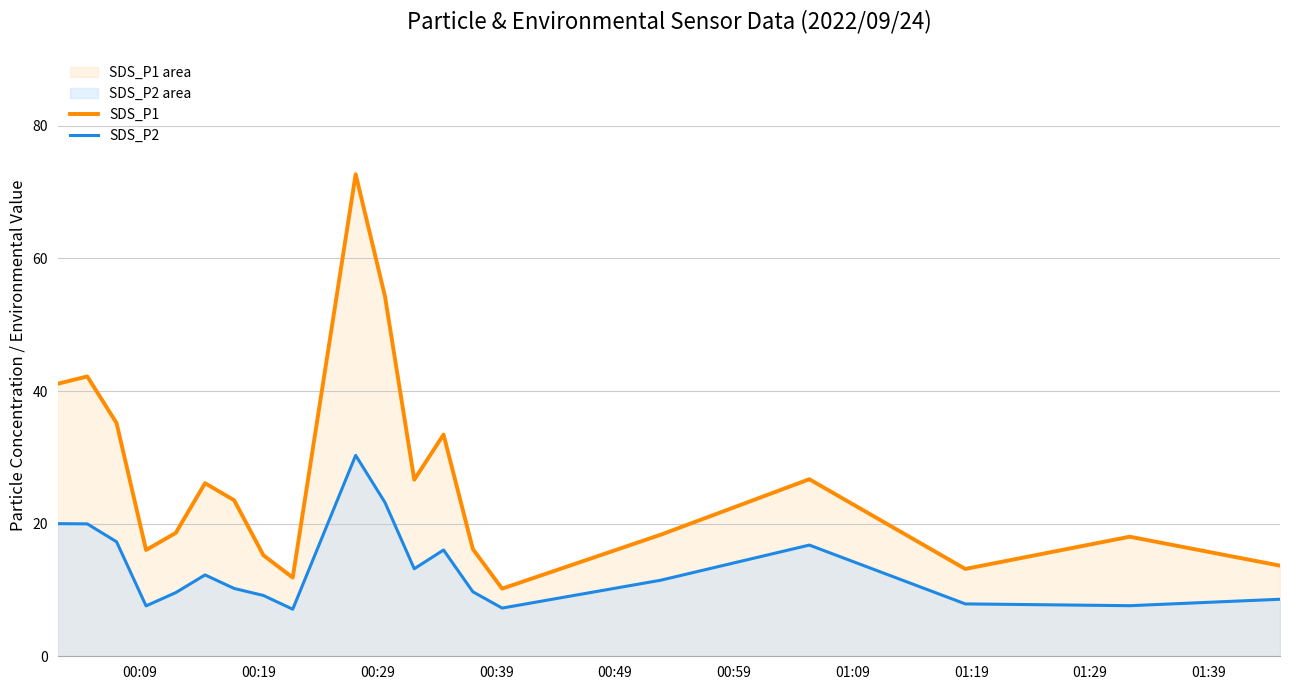

List the series in order of their overall mean, lowest first.

SDS_P2, SDS_P1